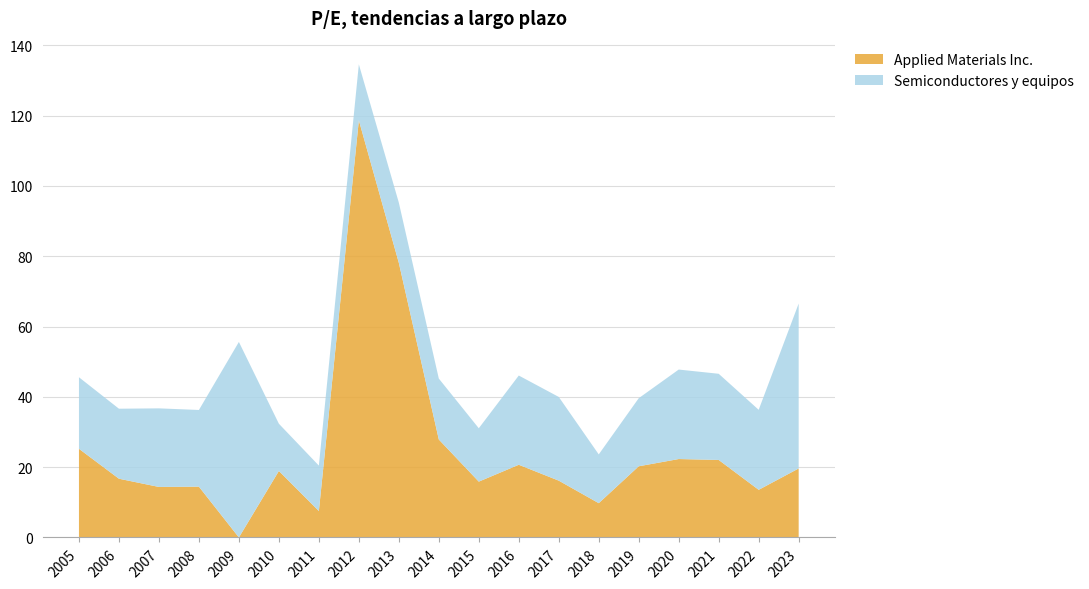

Reading left to right, list all the values displayed in this chart.

Applied Materials Inc.: 2005=25.2	2006=16.7	2007=14.4	2008=14.4	2009=0.0	2010=18.9	2011=7.5	2012=118.7	2013=78.1	2014=27.9	2015=15.9	2016=20.7	2017=16.2	2018=9.8	2019=20.2	2020=22.3	2021=22.1	2022=13.6	2023=19.6
Semiconductores y equipos: 2005=20.4	2006=19.9	2007=22.4	2008=21.8	2009=55.6	2010=13.4	2011=12.9	2012=15.9	2013=17.1	2014=17.3	2015=15.2	2016=25.4	2017=23.8	2018=13.9	2019=19.4	2020=25.5	2021=24.5	2022=22.8	2023=46.9